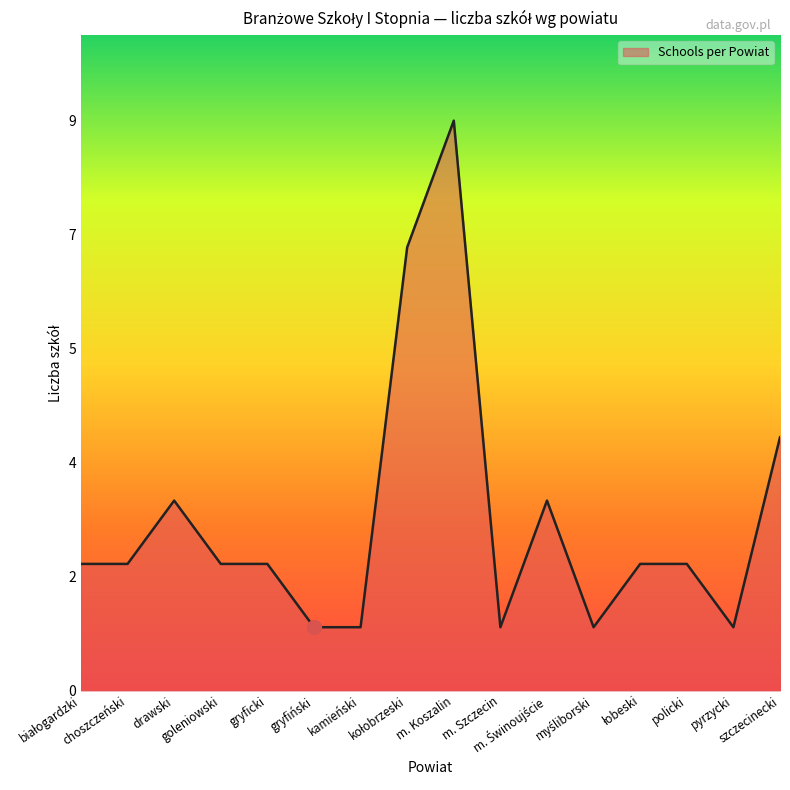

What is the label of the 12th point from the right?

gryficki